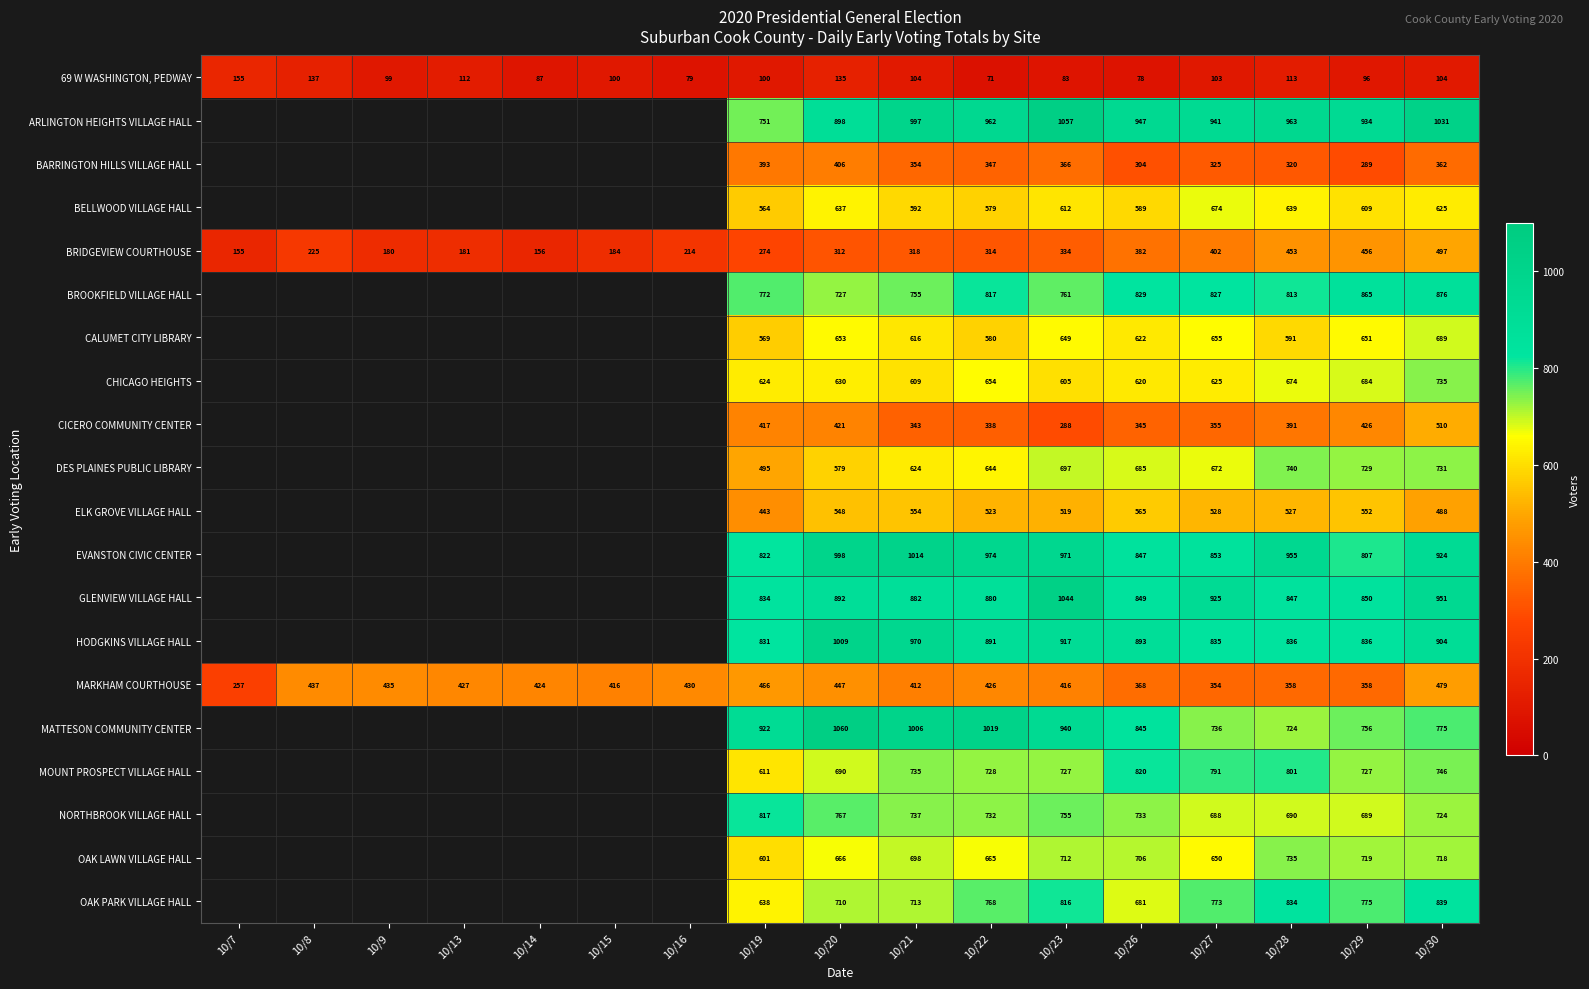

True or false: OAK PARK VILLAGE HALL has a value of 484 at 10/20.

False